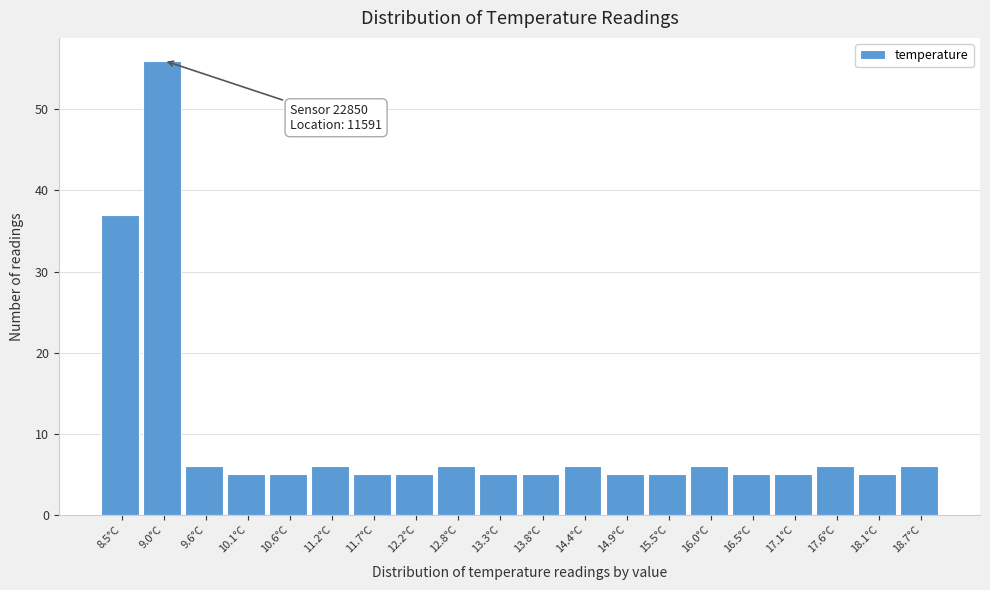

Reading left to right, list all the values displayed in this chart.

8.5°C=37	9.0°C=56	9.6°C=6	10.1°C=5	10.6°C=5	11.2°C=6	11.7°C=5	12.2°C=5	12.8°C=6	13.3°C=5	13.8°C=5	14.4°C=6	14.9°C=5	15.5°C=5	16.0°C=6	16.5°C=5	17.1°C=5	17.6°C=6	18.1°C=5	18.7°C=6